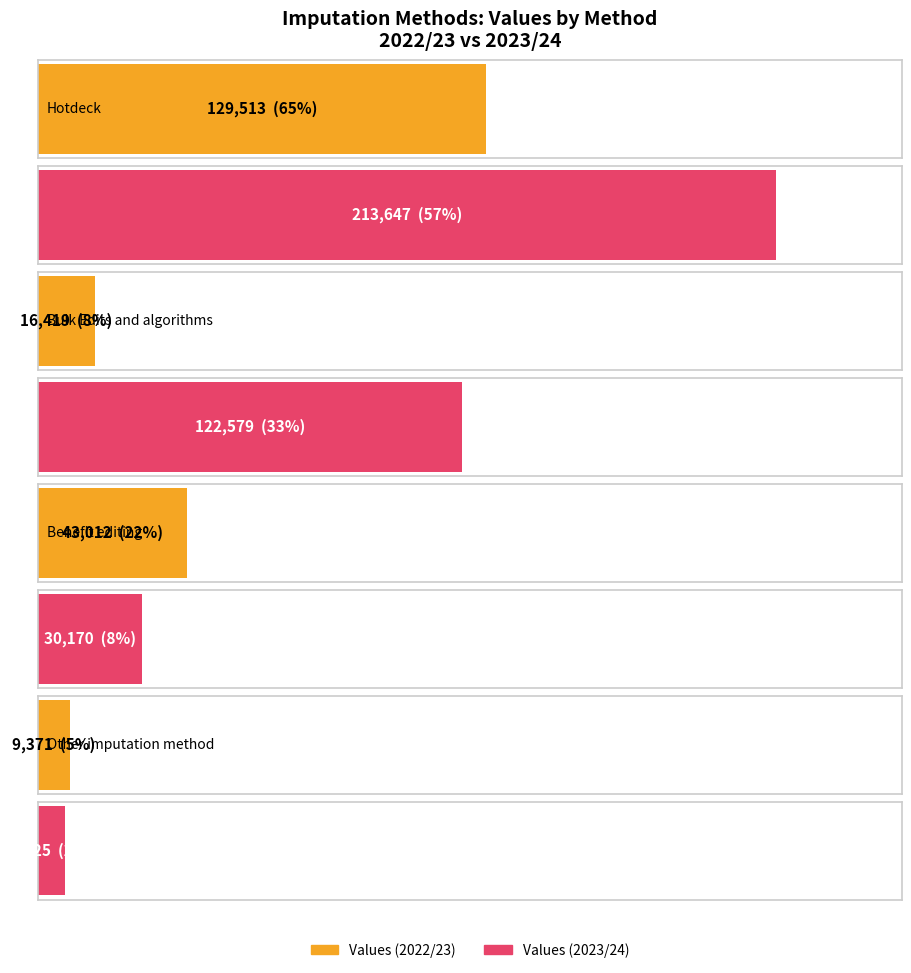

Reading left to right, extract all data points from this chart.

Values (2022/23): 129513	16419	43012	9371
Values (2023/24): 213647	122579	30170	7925